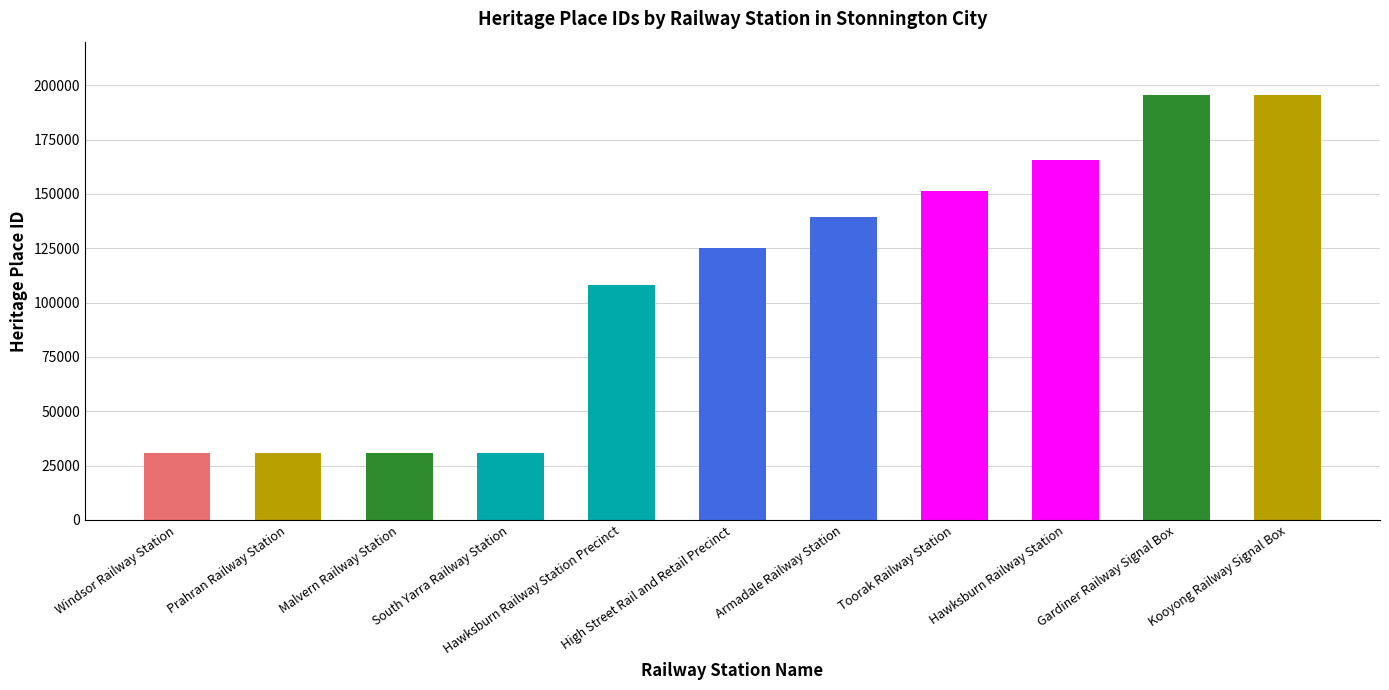

What is the minimum value shown in the chart?

30677